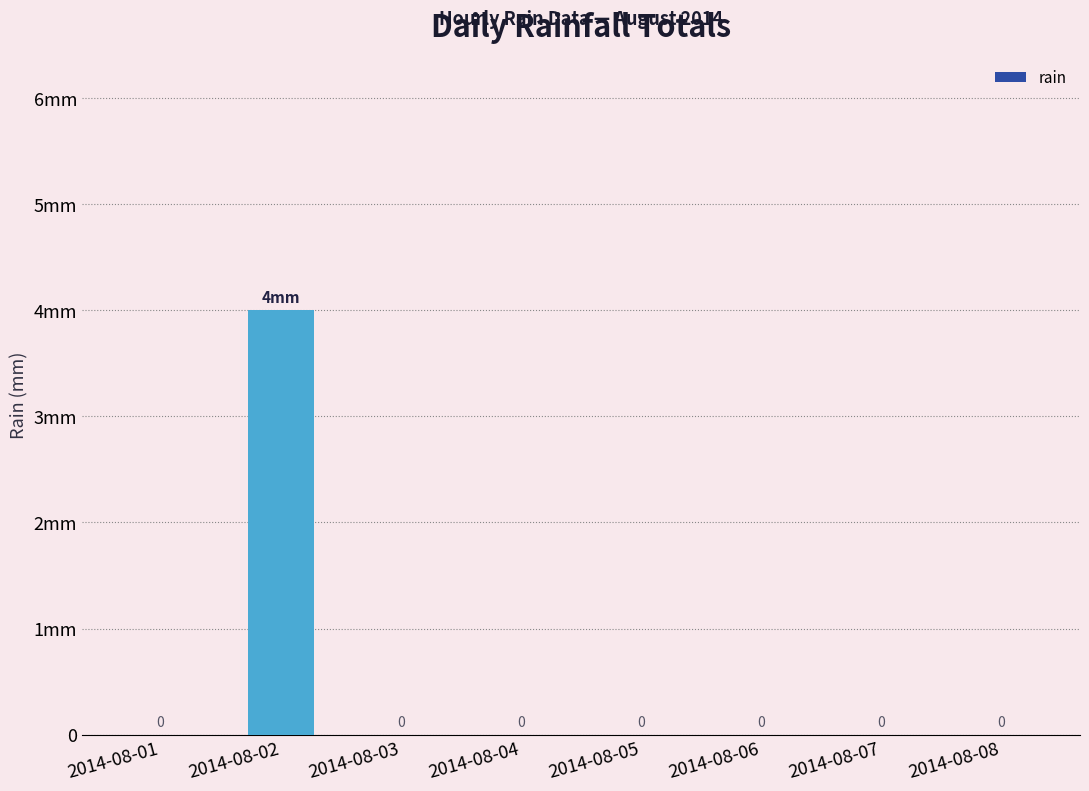

Rank the categories by value from highest to lowest.

2014-08-02, 2014-08-01, 2014-08-03, 2014-08-04, 2014-08-05, 2014-08-06, 2014-08-07, 2014-08-08